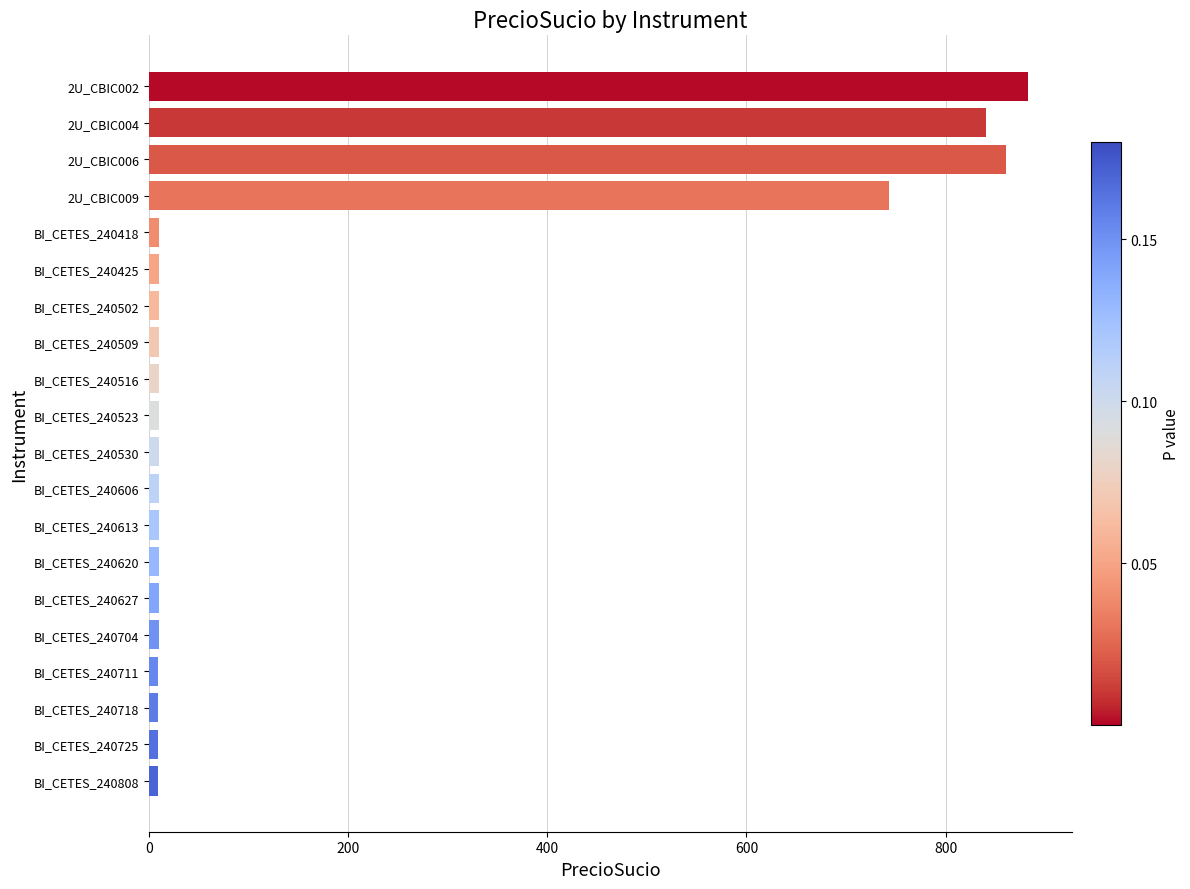

What is the difference between the maximum and minimum values?

873.1